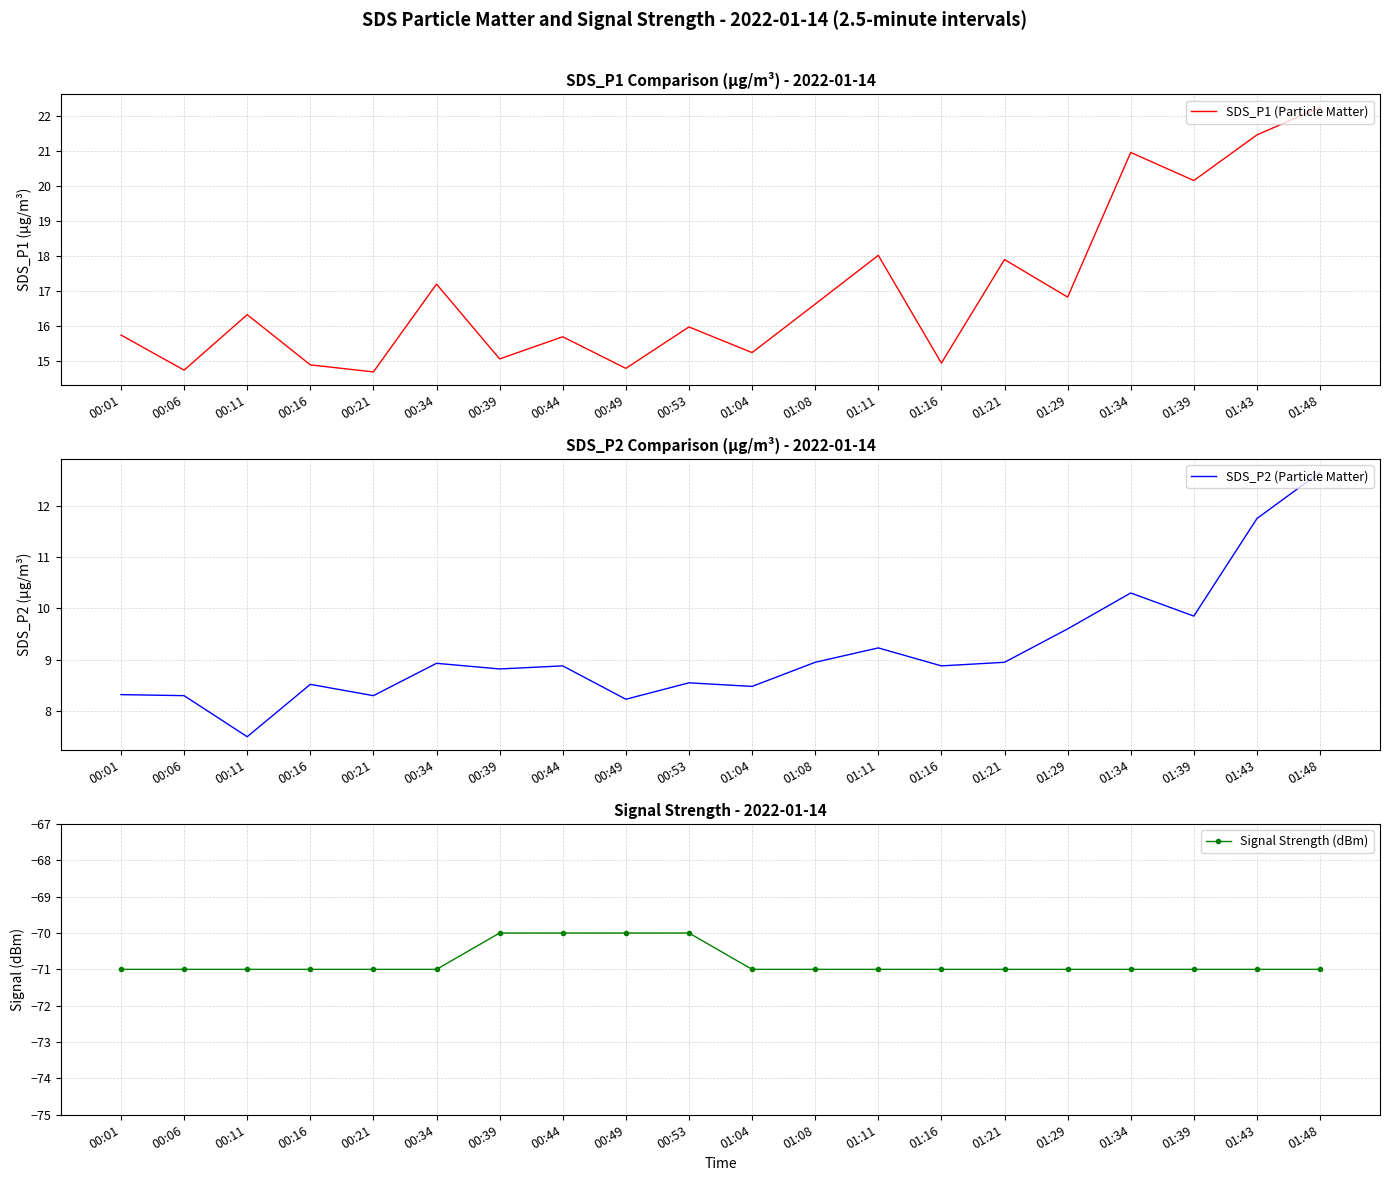

The value of SDS_P2 (Particle Matter) at 01:11 is 9.2. True or false?

True